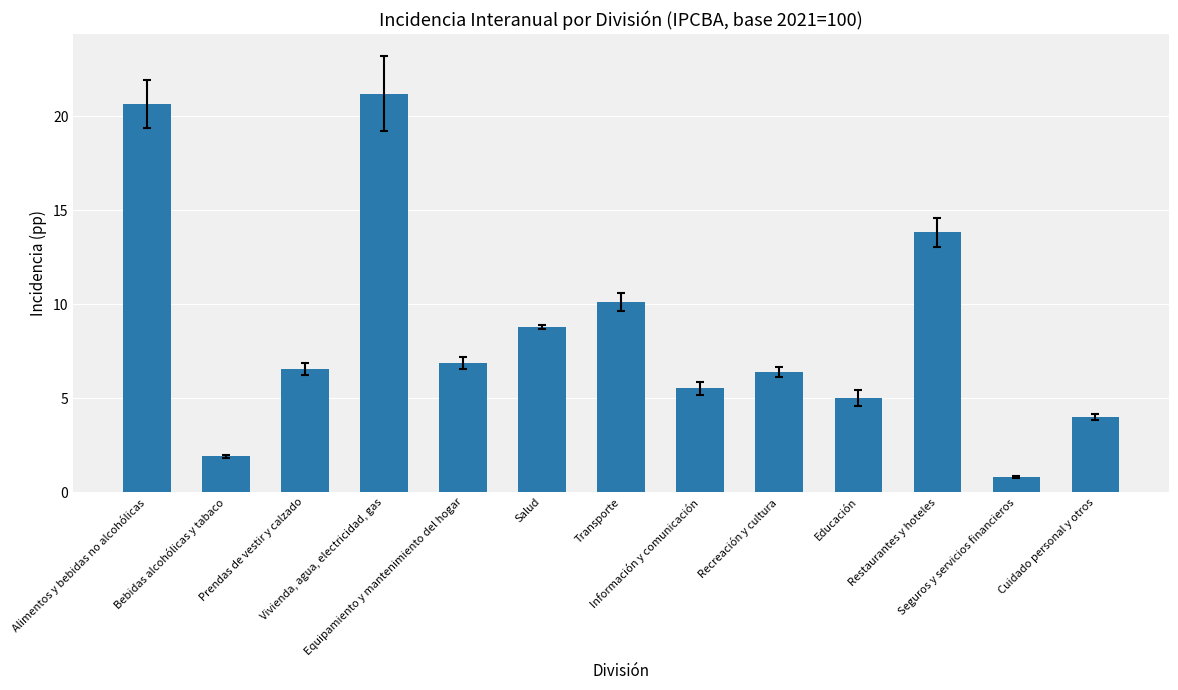

True or false: the data shows 0.8 at Seguros y servicios financieros.

True